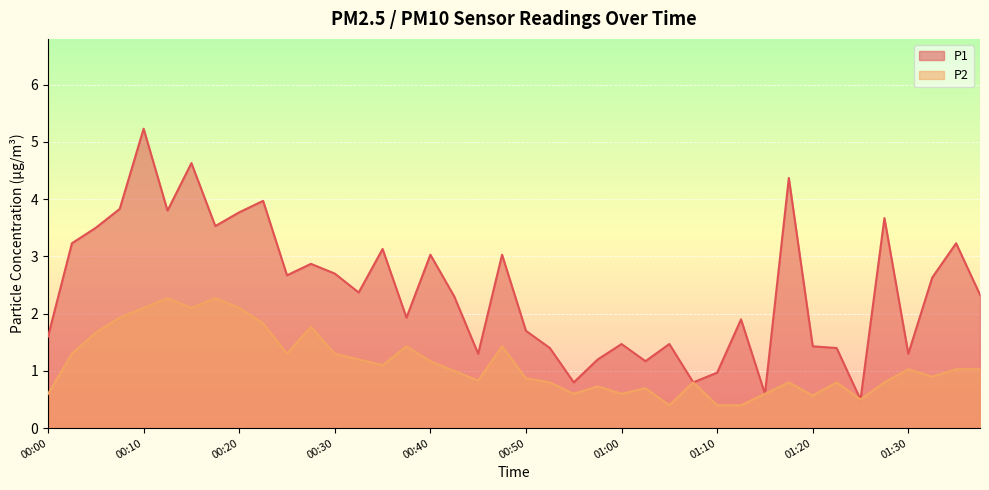

Does the chart display data point markers on the line(s)?

No